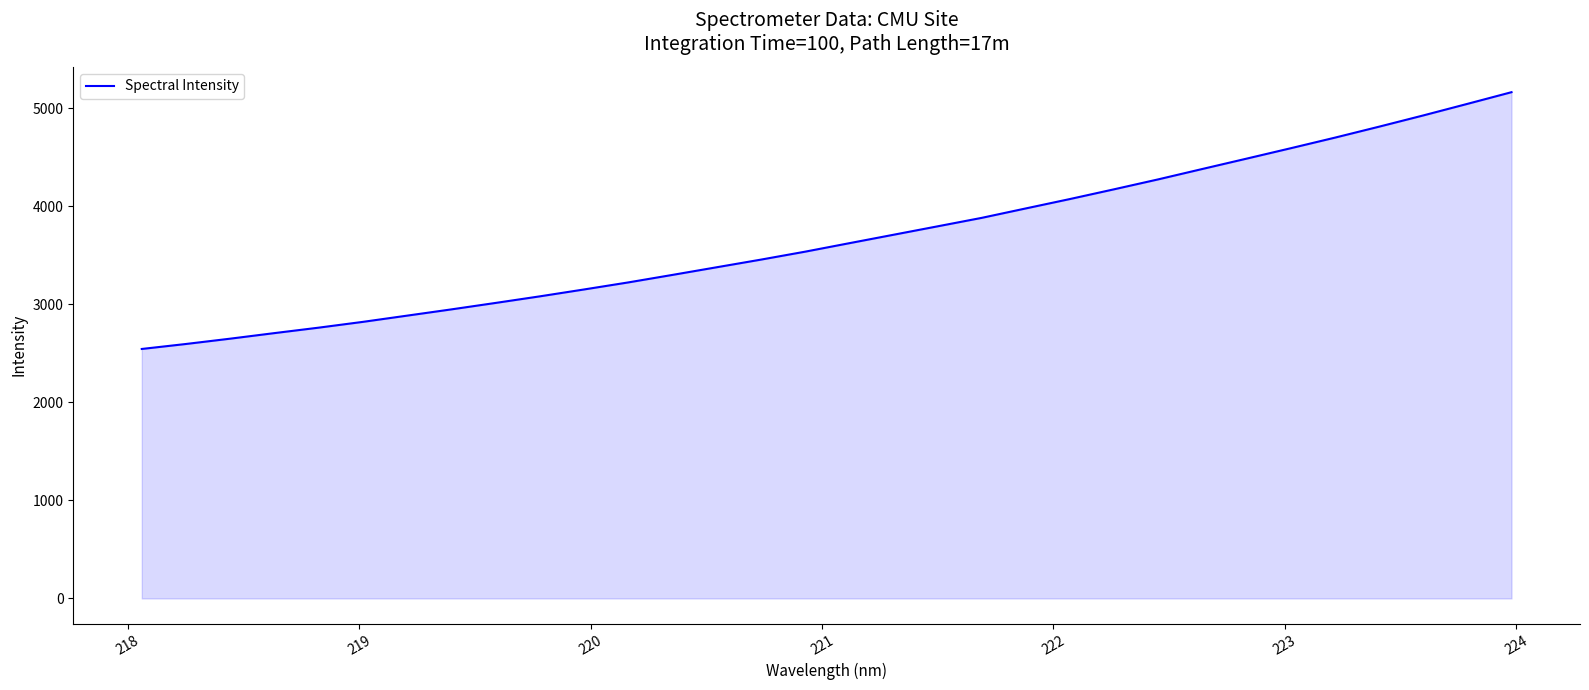

True or false: the data has more than 2 interior local peaks.

False